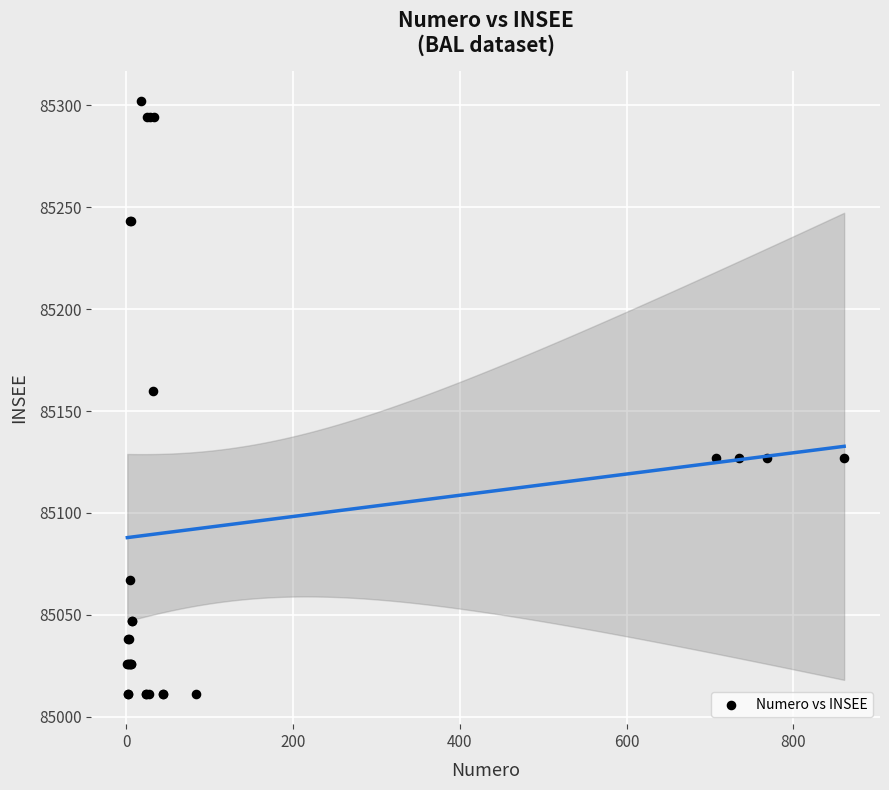

What Y value in the scatter plot is closest to 85156?

85160